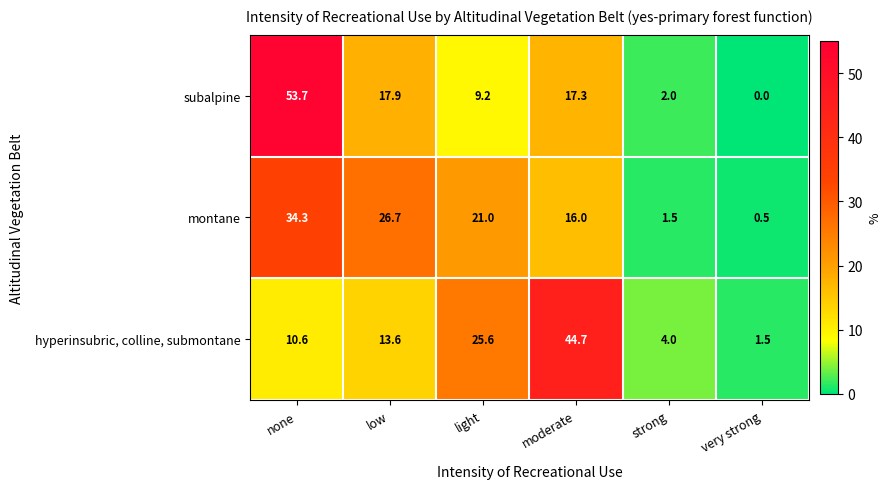

Count the number of data series in this chart.

3